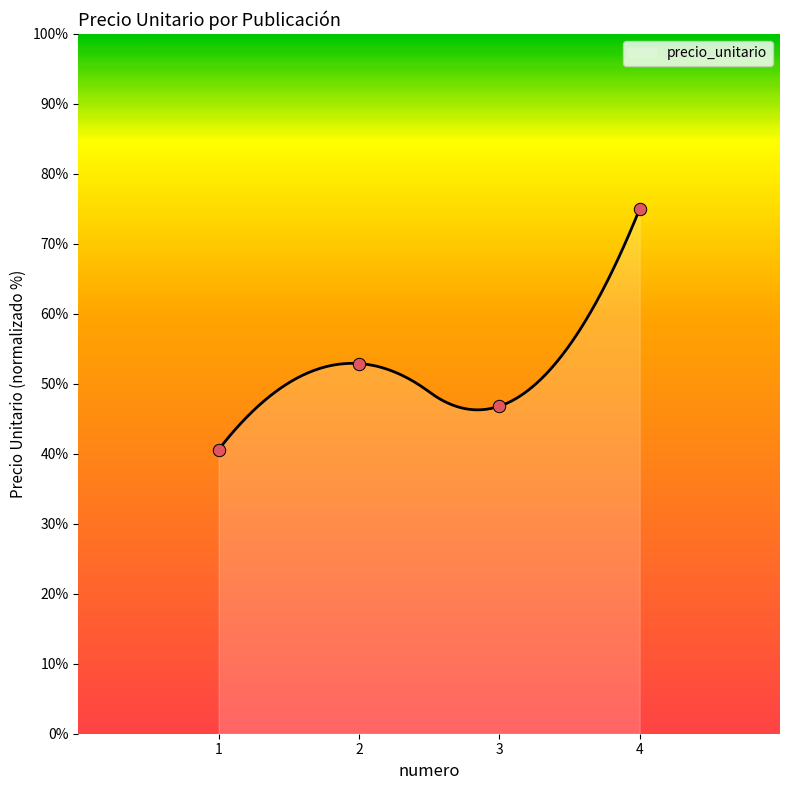

What is the ratio of the value at 1 to the value at 3?

0.9